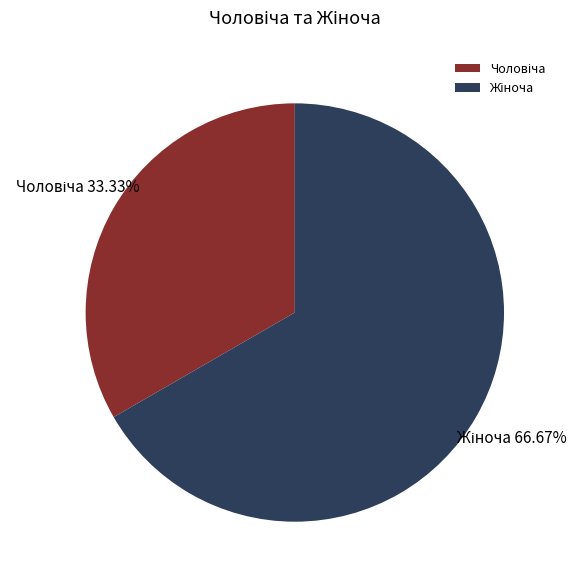

To the nearest percent, what is the difference between the Жіноча and Чоловіча slice percentages?

33%